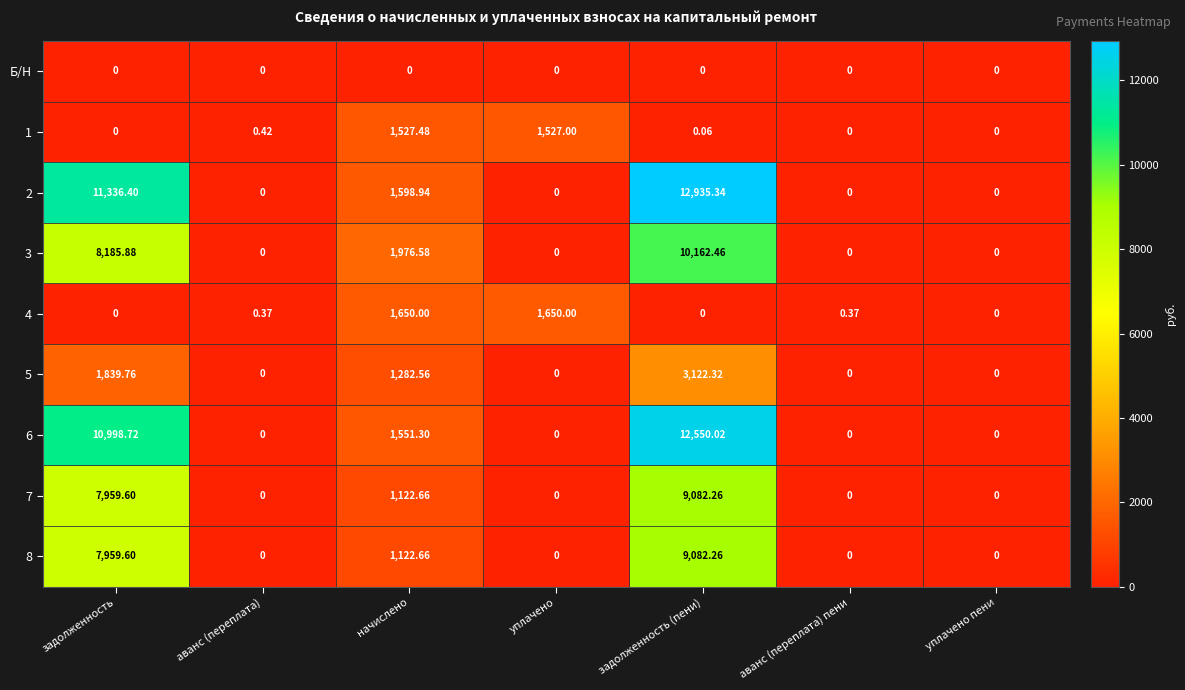

Which series has the largest total across all categories?

2